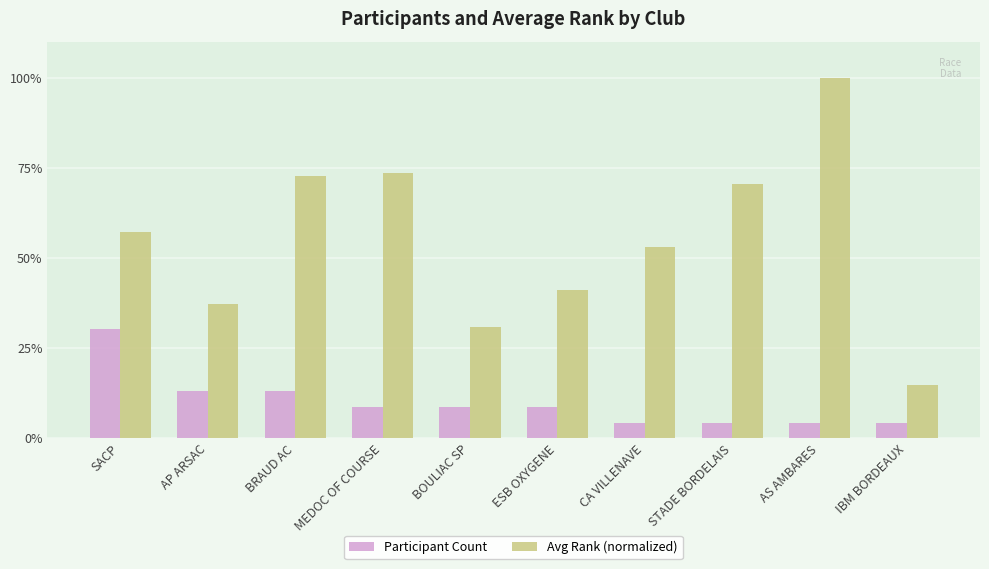

What are all the series names shown in the legend?

Participant Count, Avg Rank (normalized)